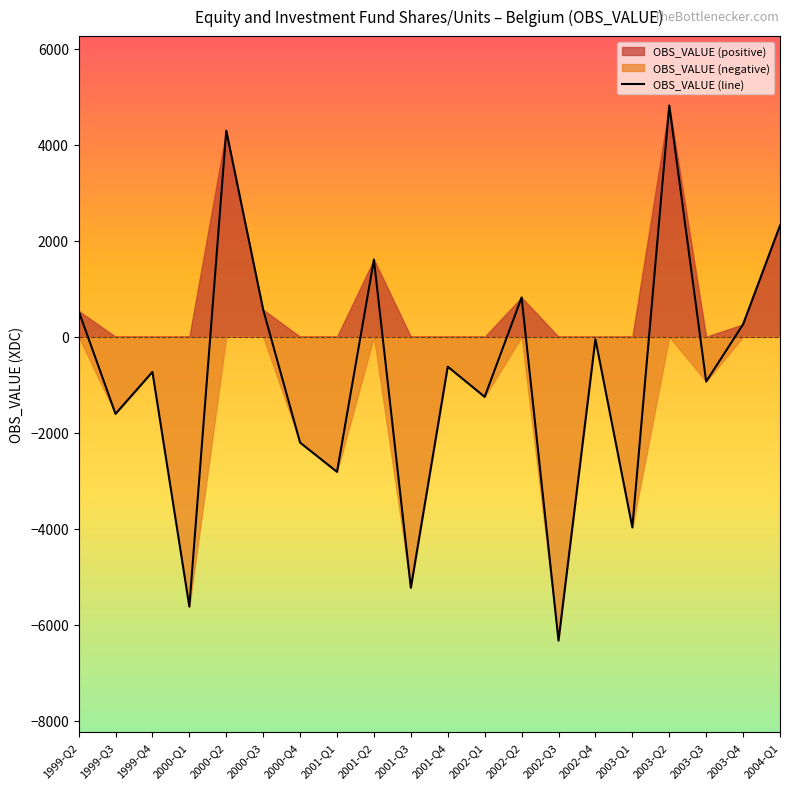

What is the label of the 16th point from the left?

2003-Q1